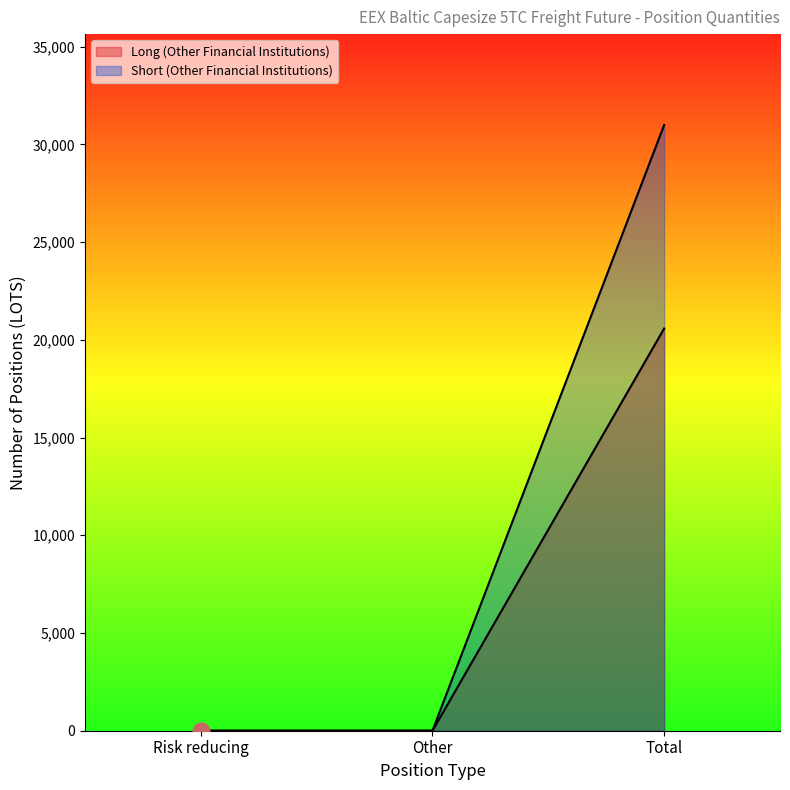

At which category is the sum across all series the highest?

Total